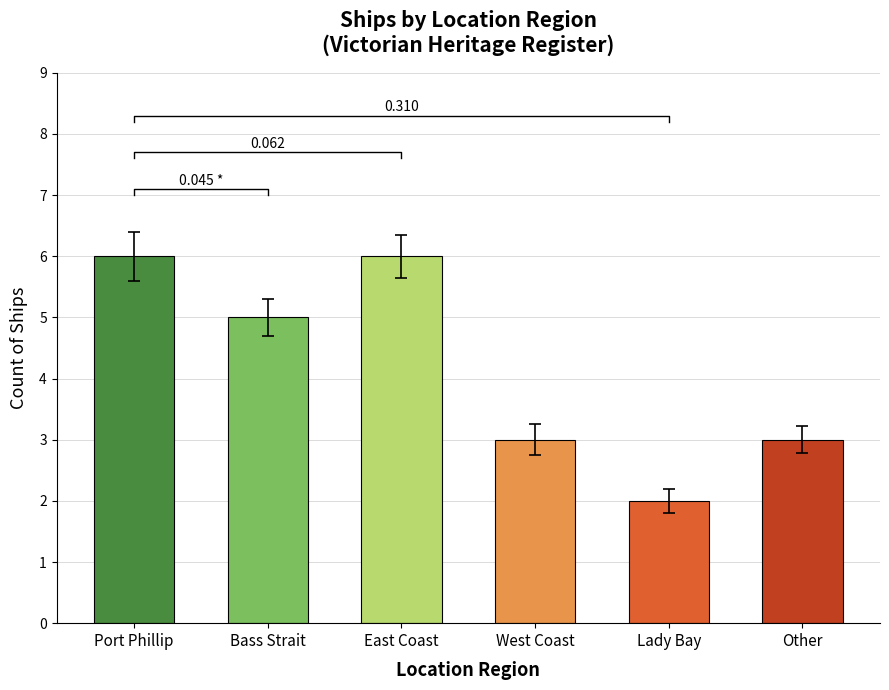

Which category has the lowest value across all series?

Lady Bay